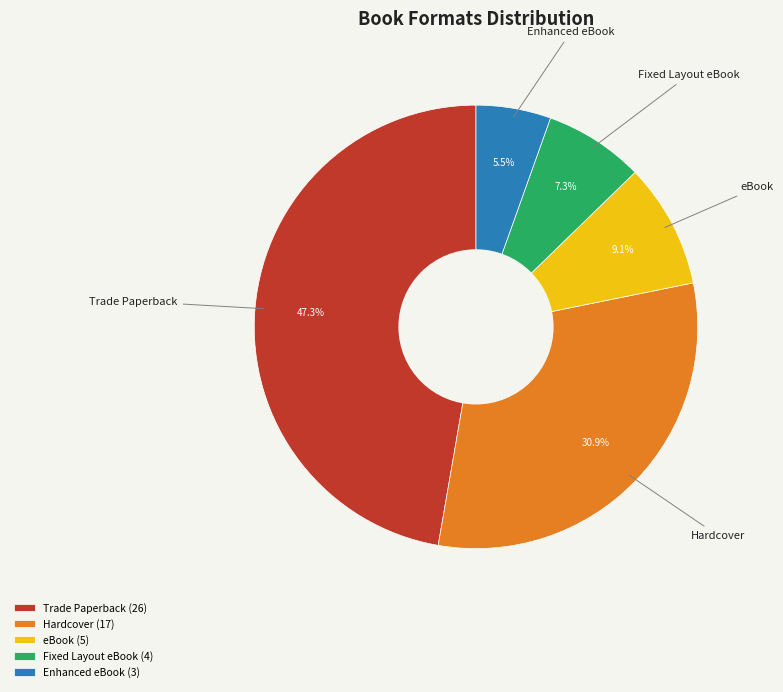

Rank the categories by value from highest to lowest.

Trade Paperback, Hardcover, eBook, Fixed Layout eBook, Enhanced eBook